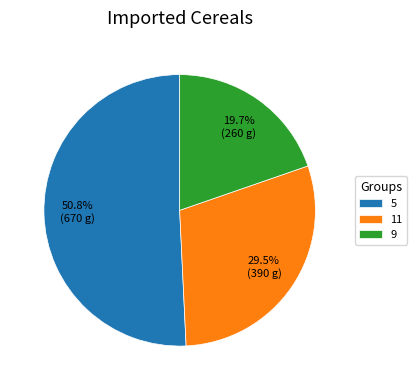

Which category accounts for the majority?

5